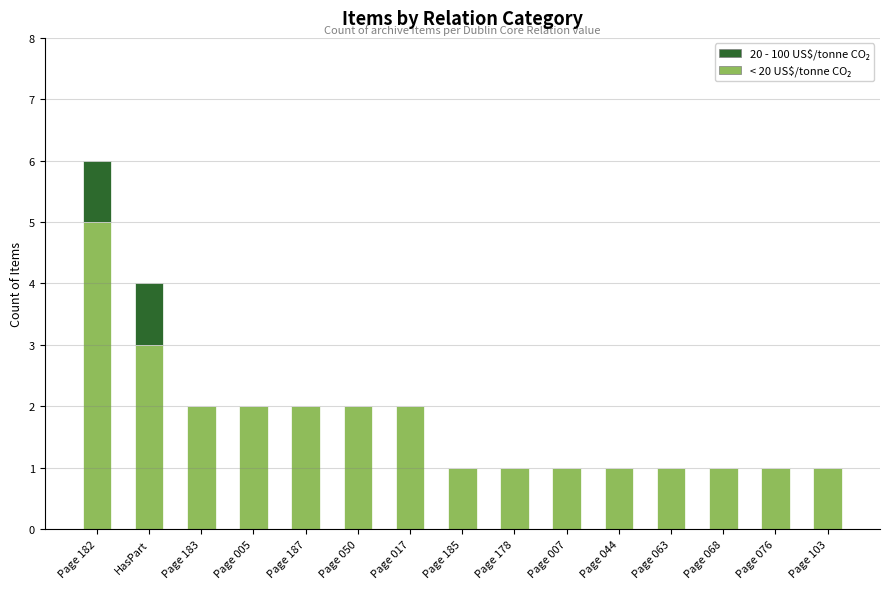

Does the chart contain stacked bars?

Yes